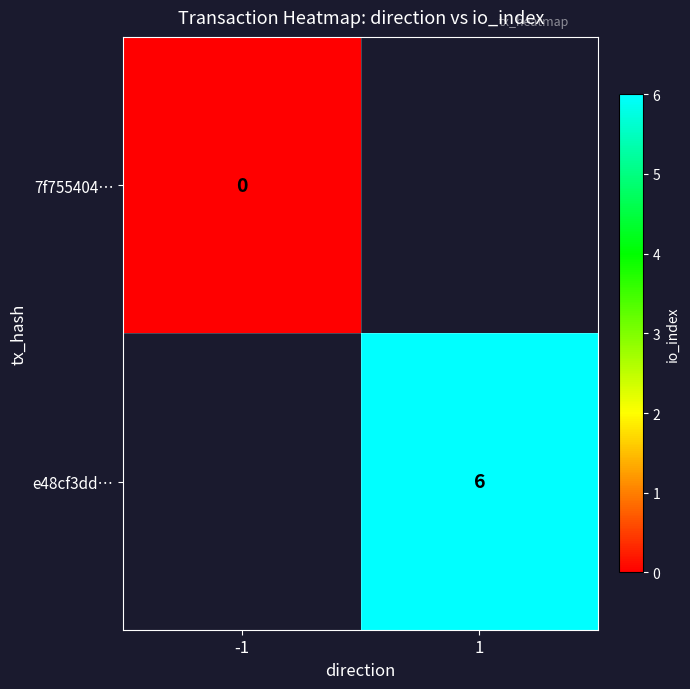

At which label does 7f755404… reach its minimum?

-1